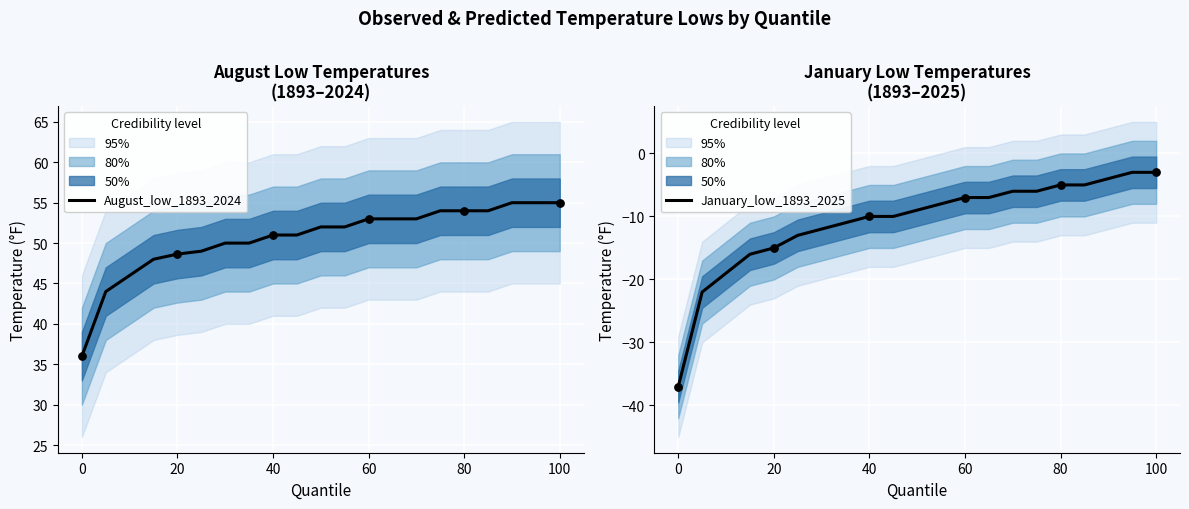

What are all the series names shown in the legend?

August_low_1893_2024, January_low_1893_2025